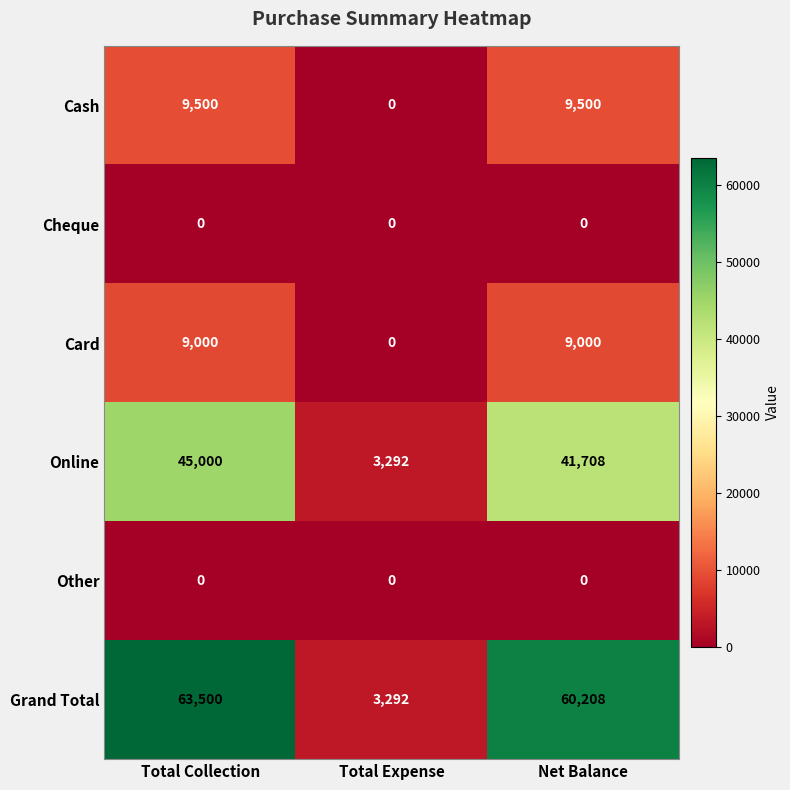

How many distinct data groups are displayed?

6